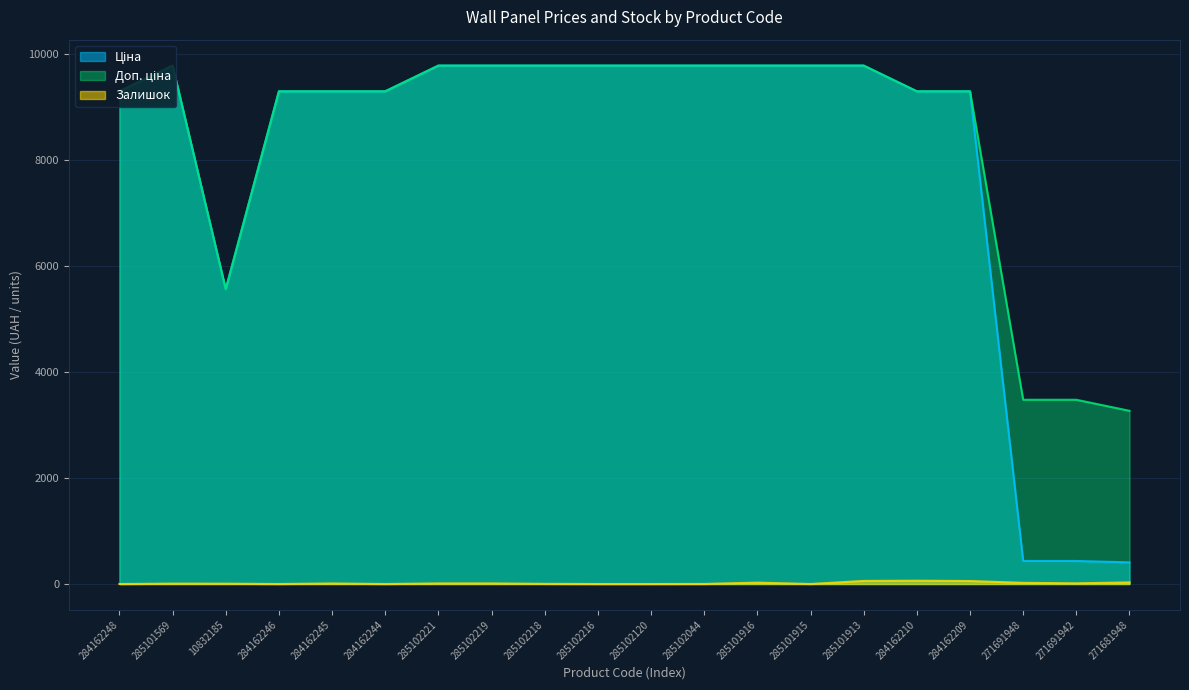

At which category does Залишок reach its first local peak?

285101569